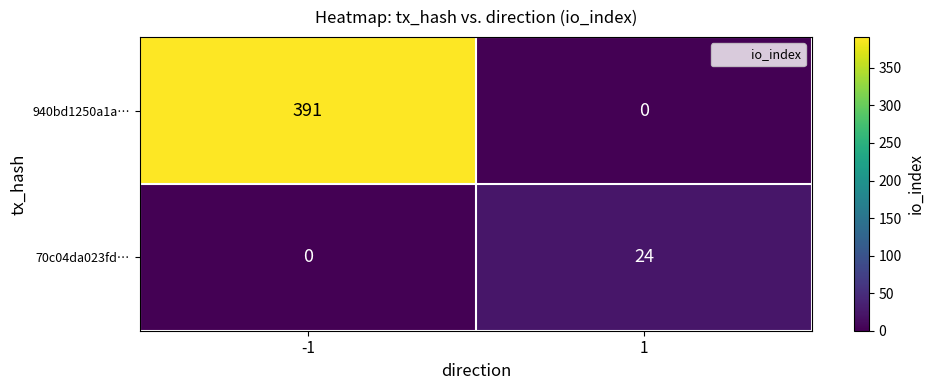

Which series has the largest range (max minus min)?

940bd1250a1a…